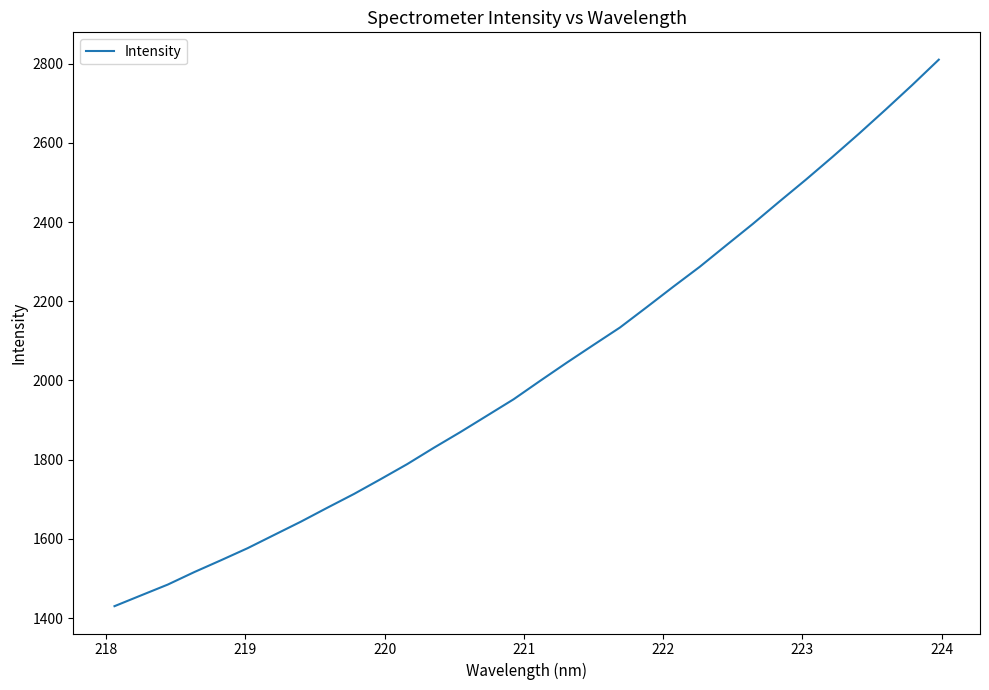

What is the maximum value shown in the chart?

2810.2